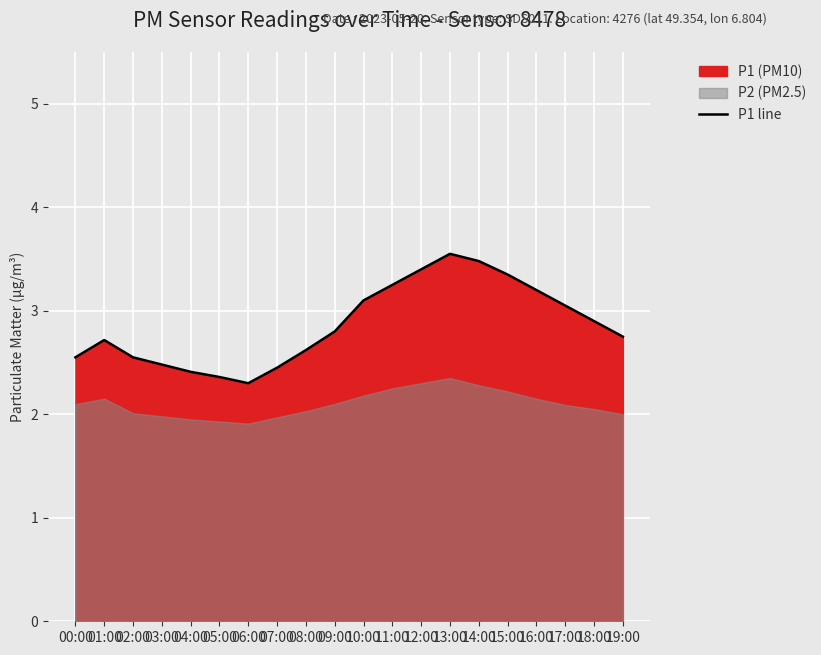

How many interior local peaks (higher than both neighbors) does the data have?

2